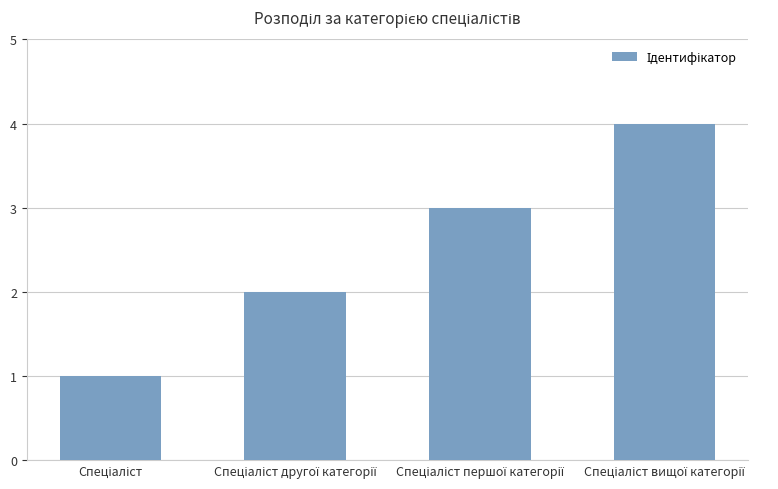

How many data points are less than 3?

2